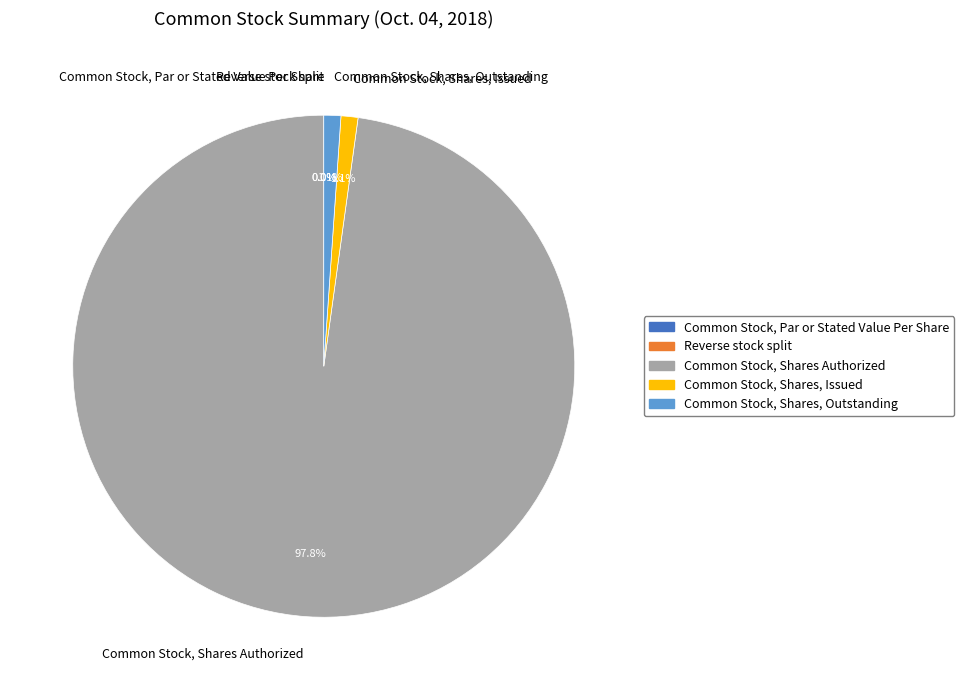

To the nearest percent, what portion does Common Stock, Shares Authorized represent?

98%